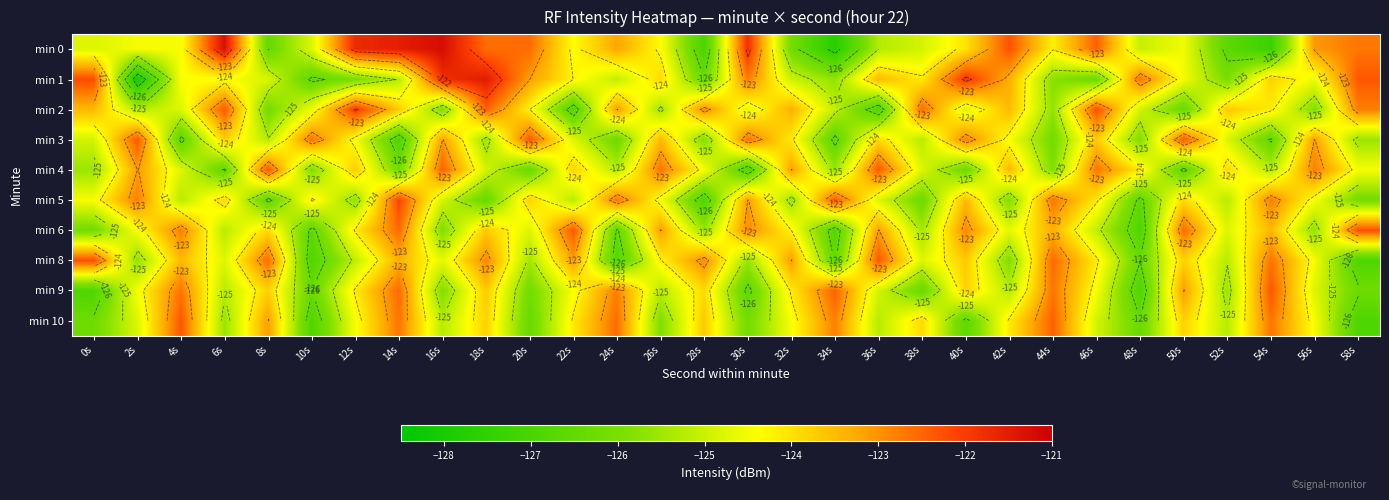

What is the maximum value shown in the chart?

-121.2